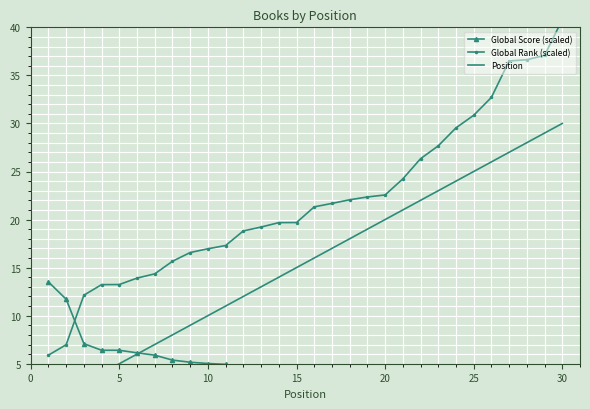

How many lines are shown in the chart?

3